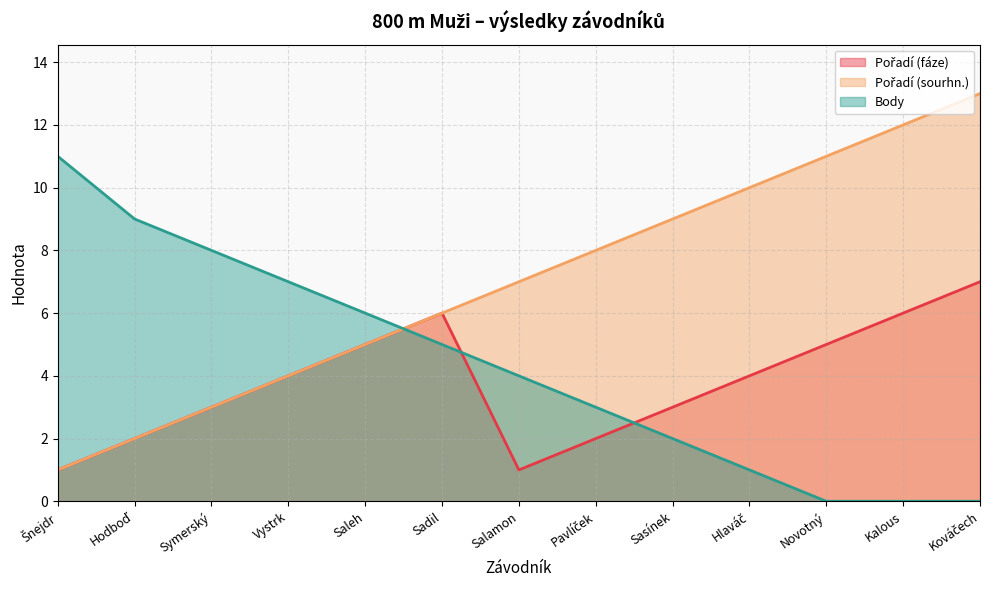

What is the label of the 13th point from the left?

Kováčech